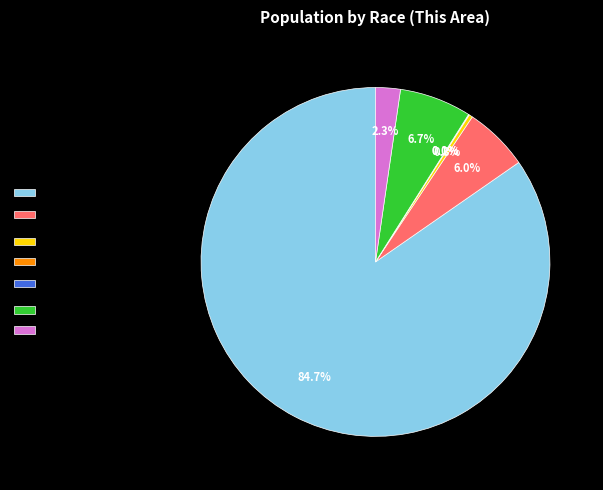

What is the largest slice in the pie chart?

White alone